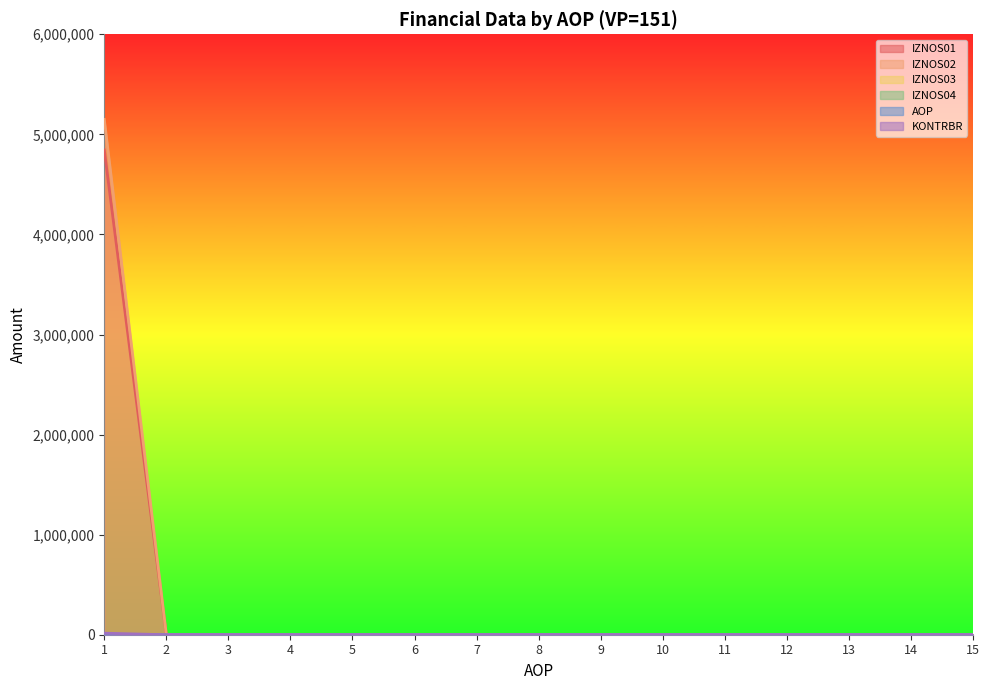

Which label corresponds to the largest value in the chart?

1